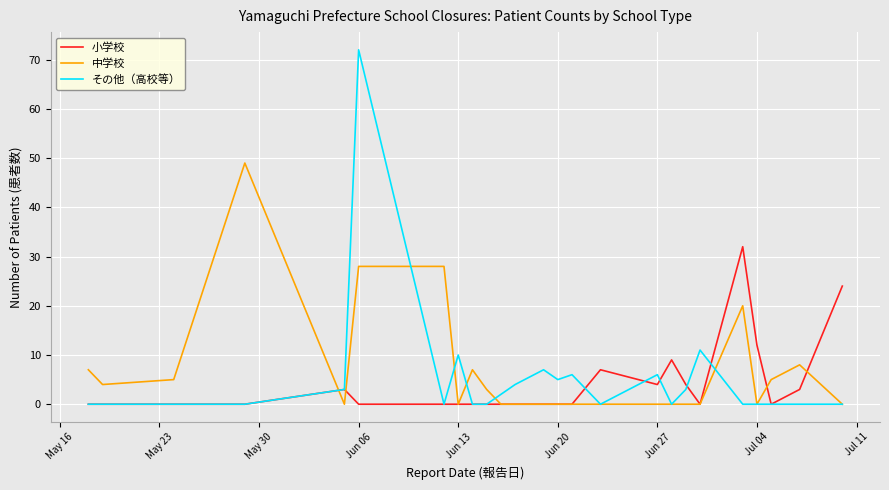

What is the maximum value for その他（高校等）?

72